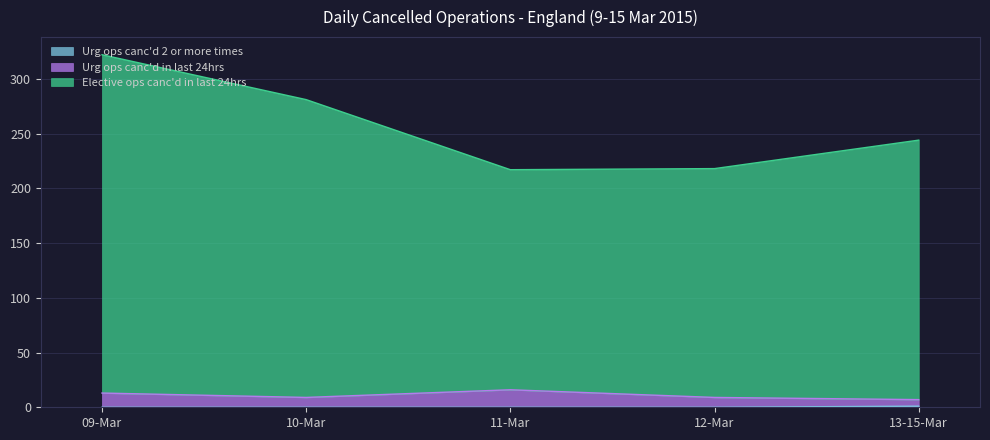

What is the highest value of the Elective ops canc'd in last 24hrs series?

322